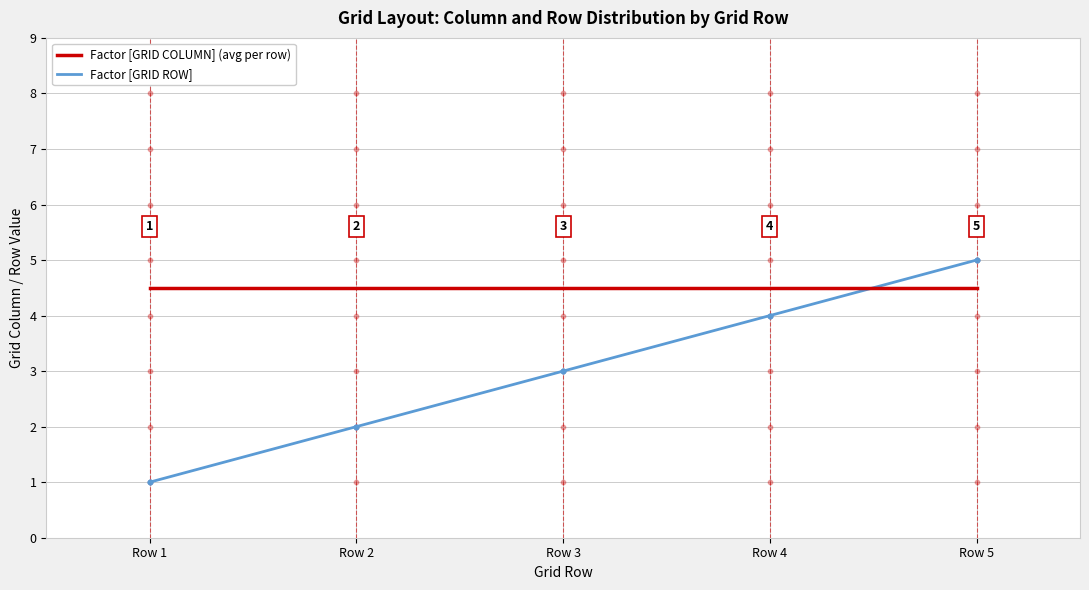

At which category is the sum across all series the highest?

Row 5